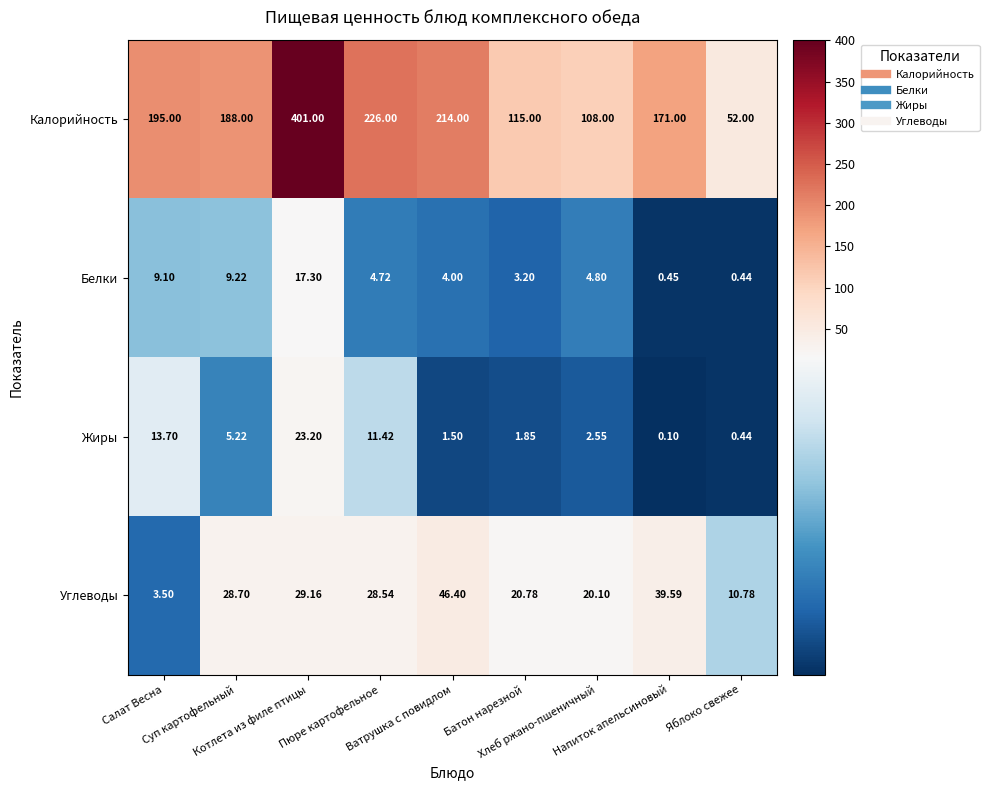

Which series has the largest range (max minus min)?

Калорийность